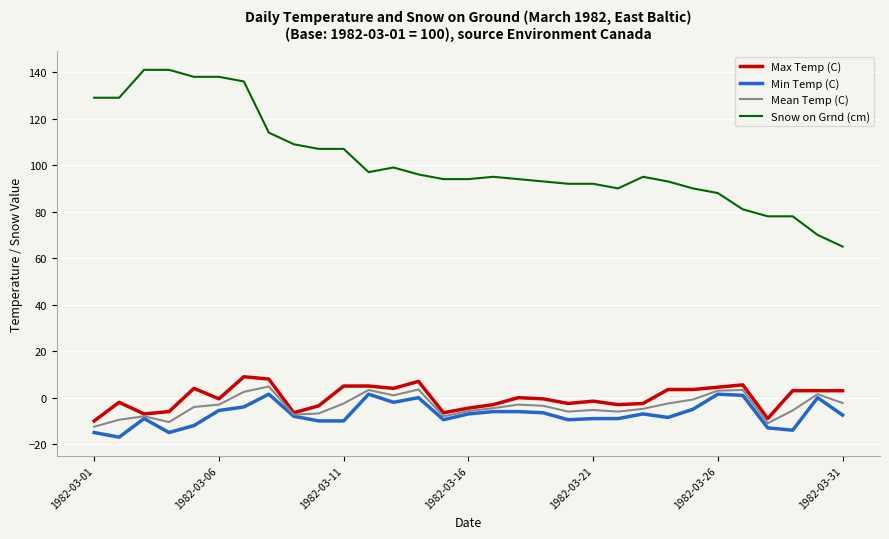

What is the smallest value displayed?

-17.0